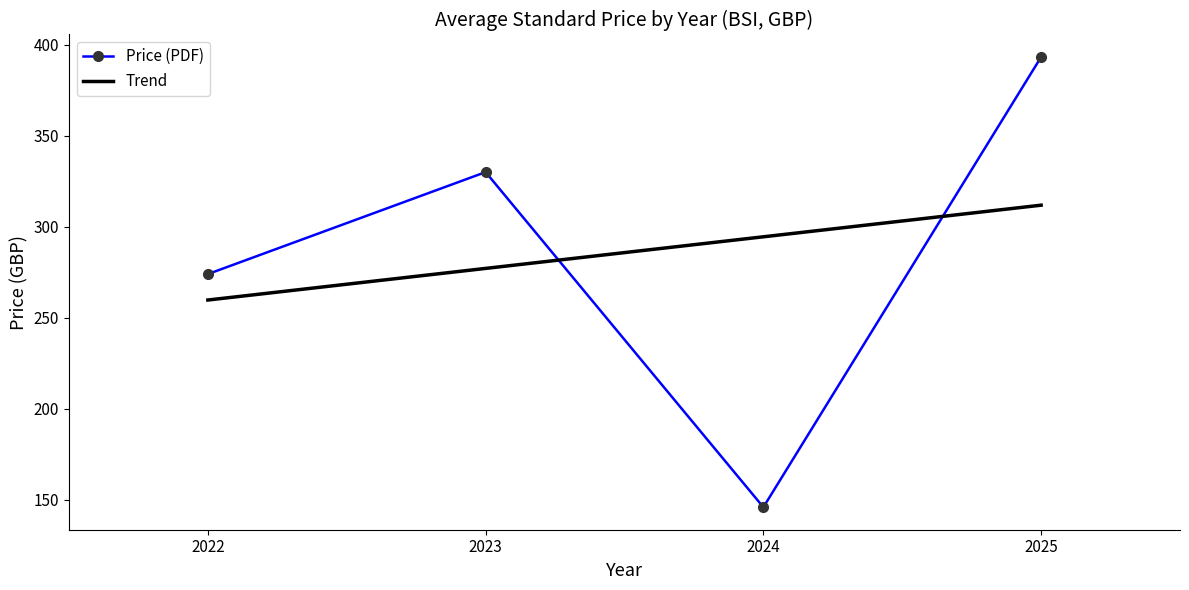

Rank the series at 2023 from lowest to highest value.

Trend, Price (PDF)